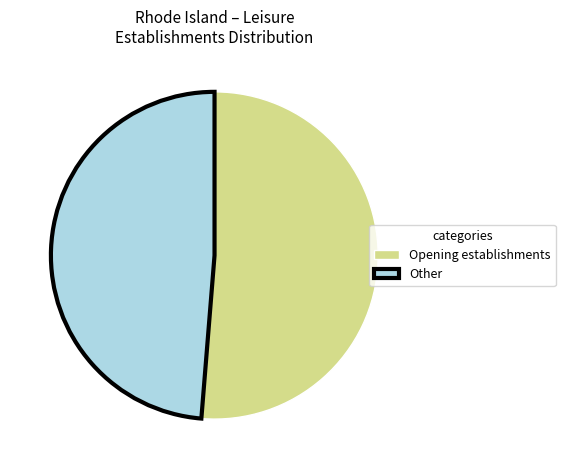

Rank the categories by value from lowest to highest.

Other, Opening establishments